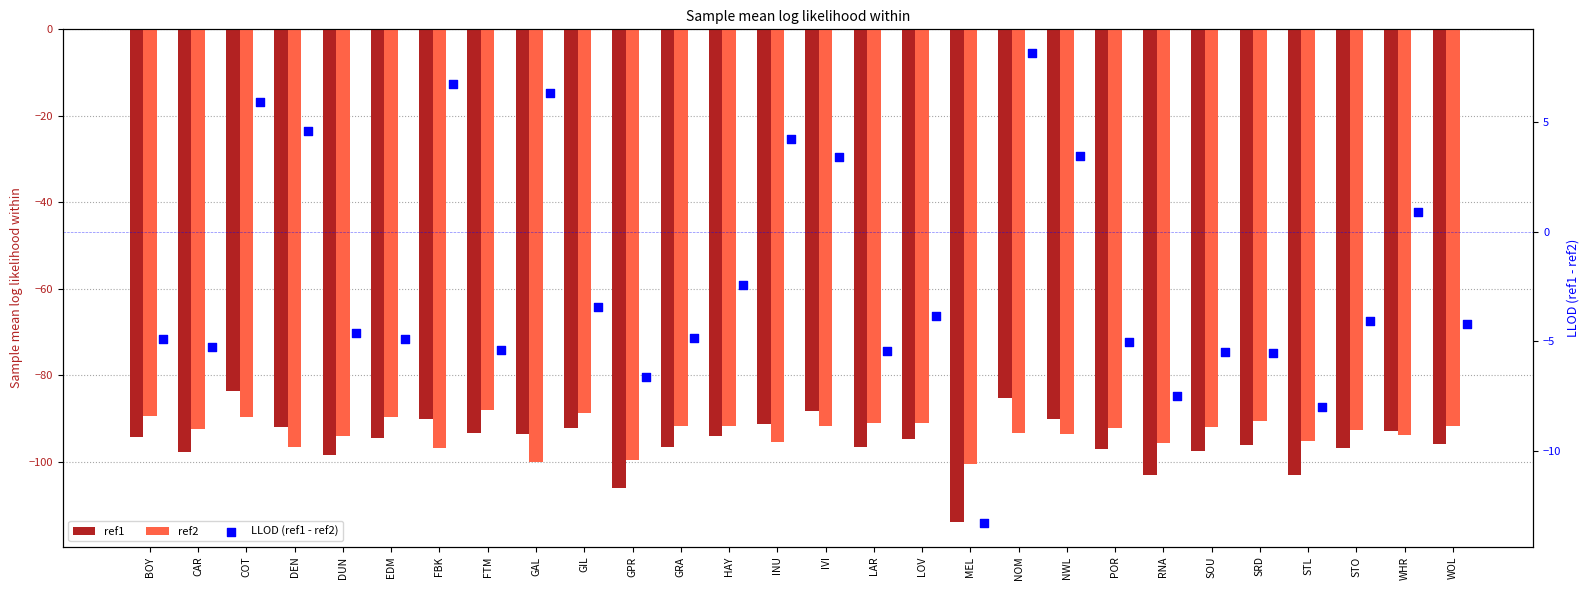

Is the value of ref2 at LOV greater than the value of ref1 at BOY?

Yes